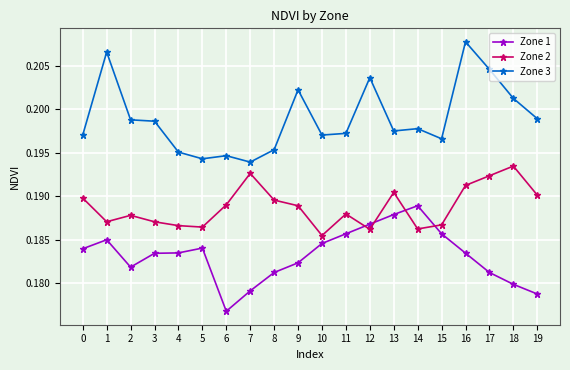

Which series changed the most between 17 and 19?

Zone 3